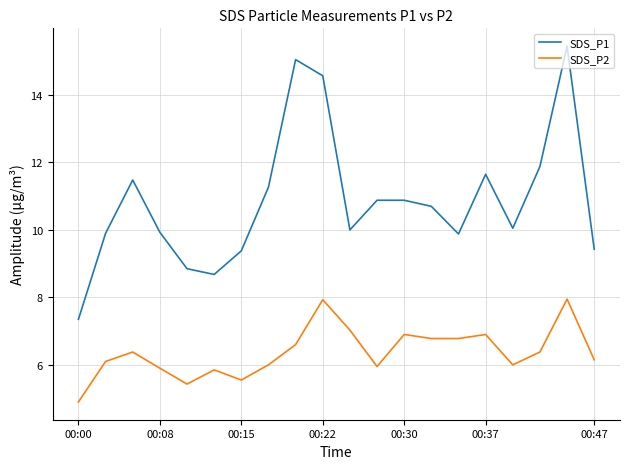

What are all the series names shown in the legend?

SDS_P1, SDS_P2